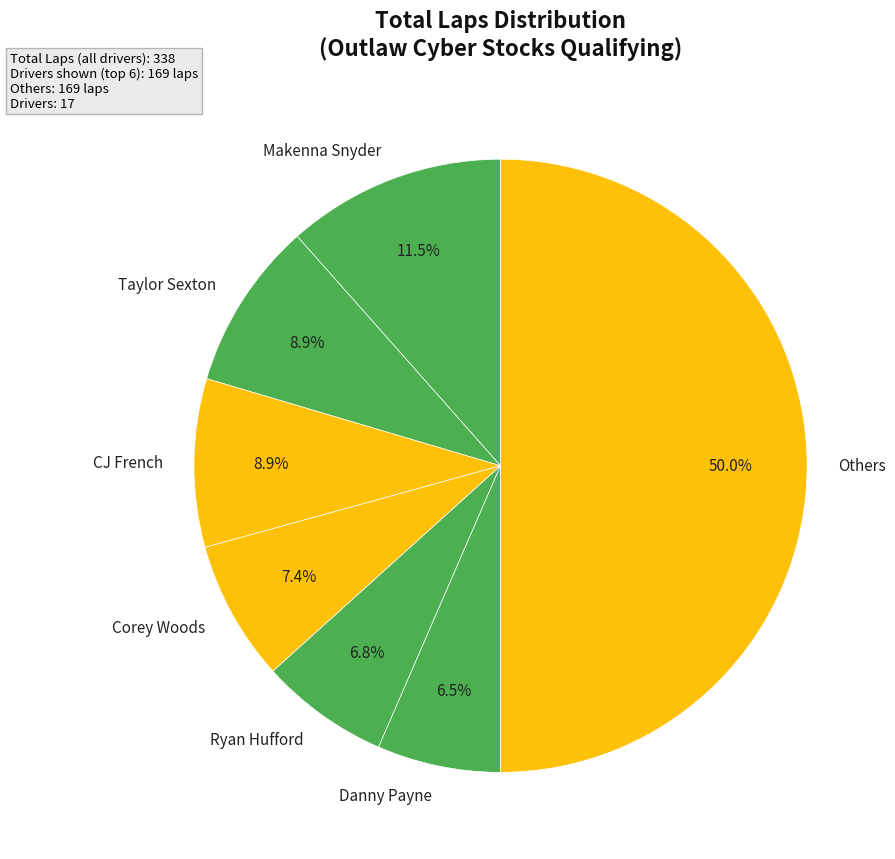

Combined, do Makenna Snyder and Corey Woods account for over 50%?

No